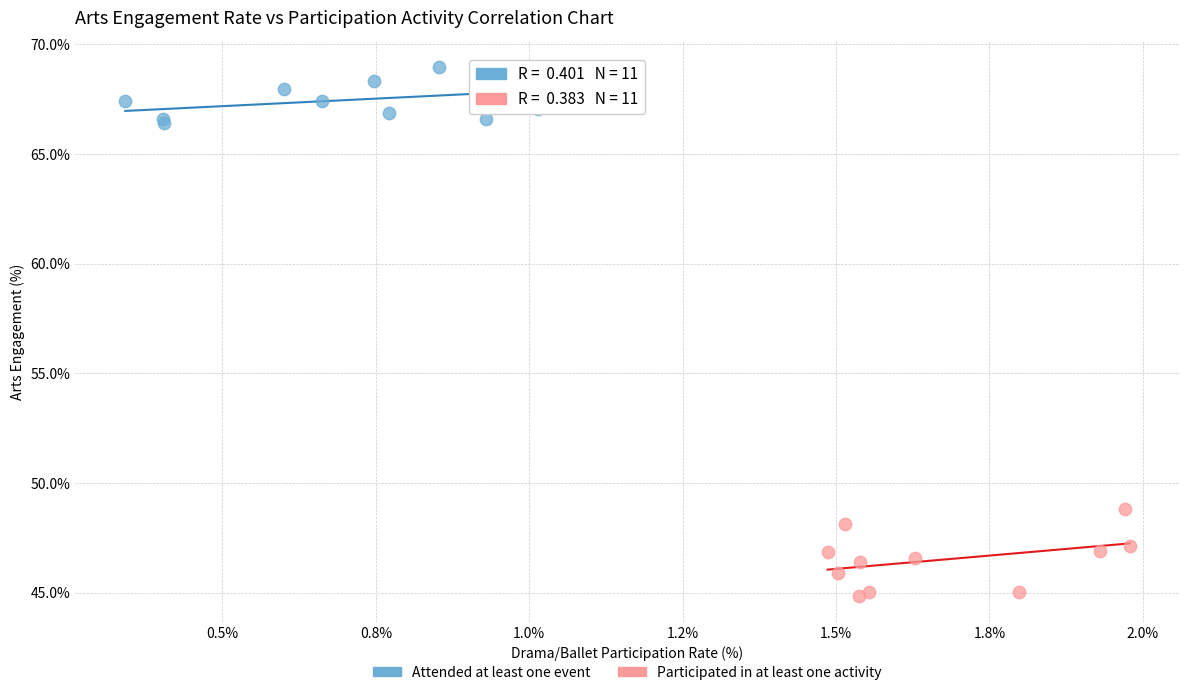

Which series has the widest spread of Y values?

Participated in at least one activity